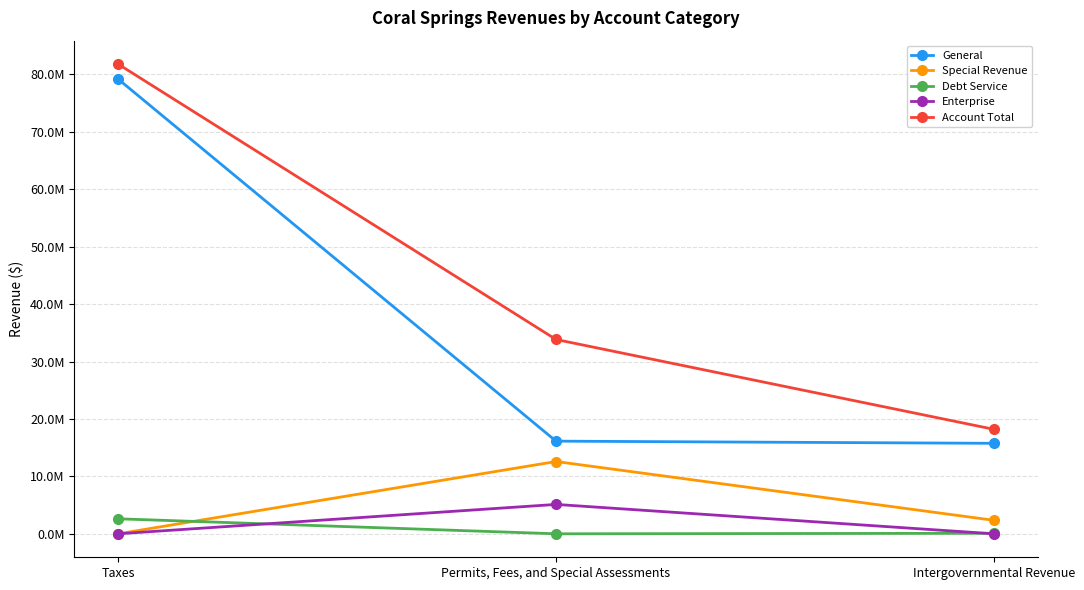

Reading left to right, transcribe all the data shown in this chart.

General: 79174116	16133952	15756634
Special Revenue: 0	12587648	2350697
Debt Service: 2611108	0	87584
Enterprise: 0	5115323	0
Account Total: 81785224	33836923	18194915